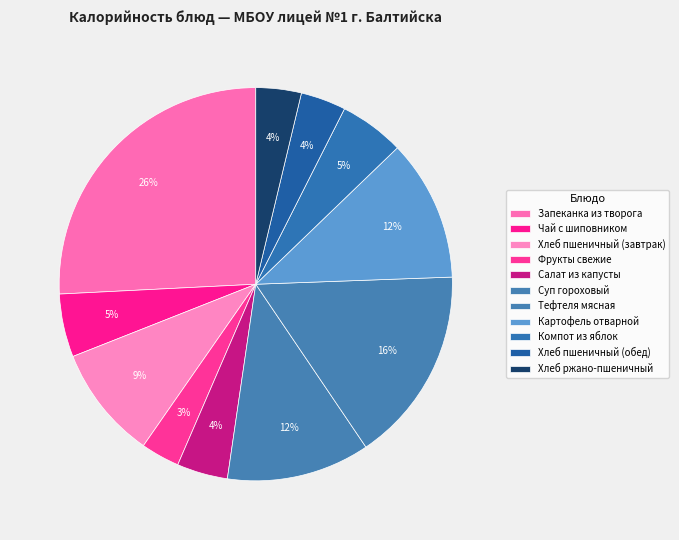

How many segments does this pie chart have?

11